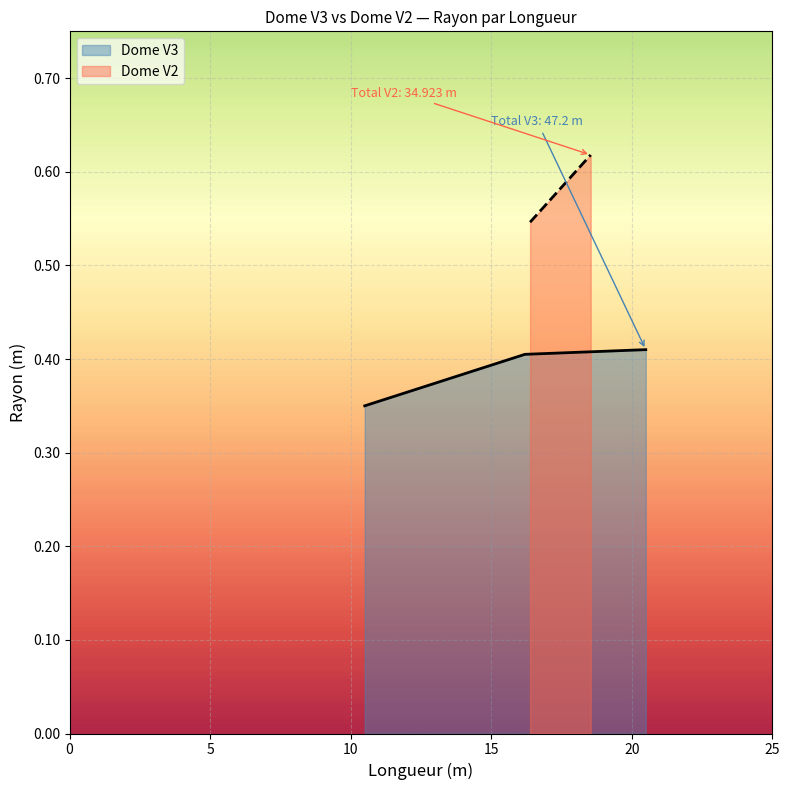

Count the Dome V3 values in the range 0 to 1.

3